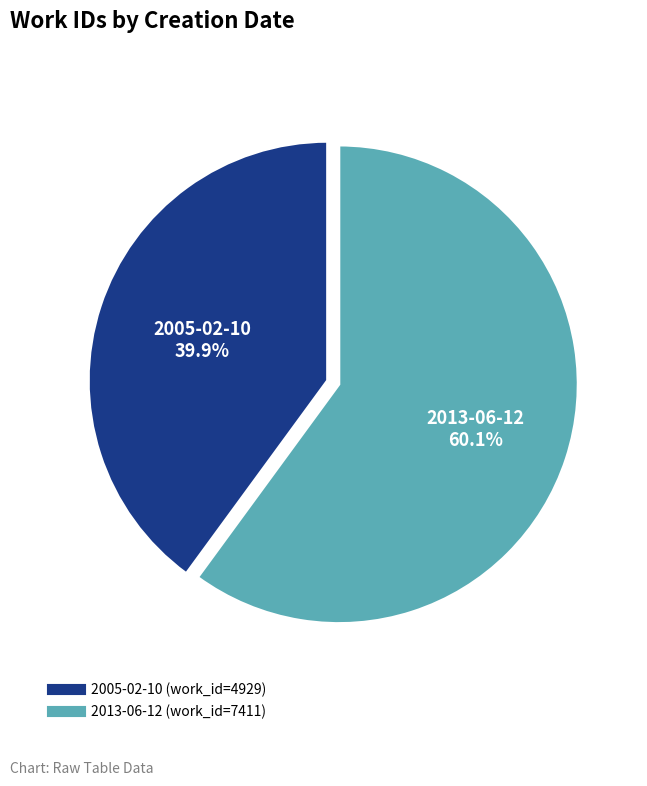

The 2013-06-12 slice represents 53% of the pie. True or false?

False